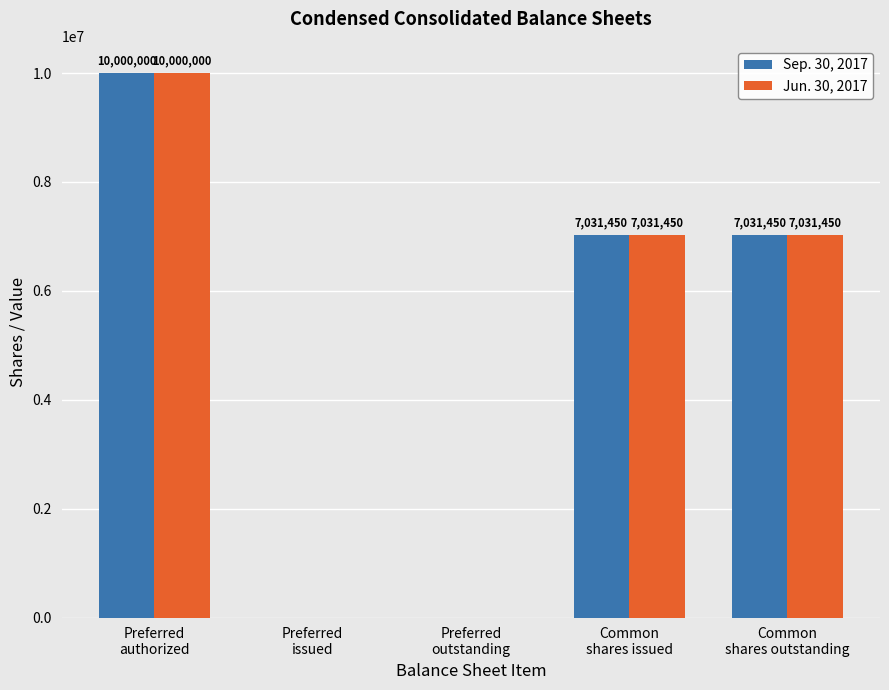

How many Jun. 30, 2017 values are between 0 and 7031450?

4